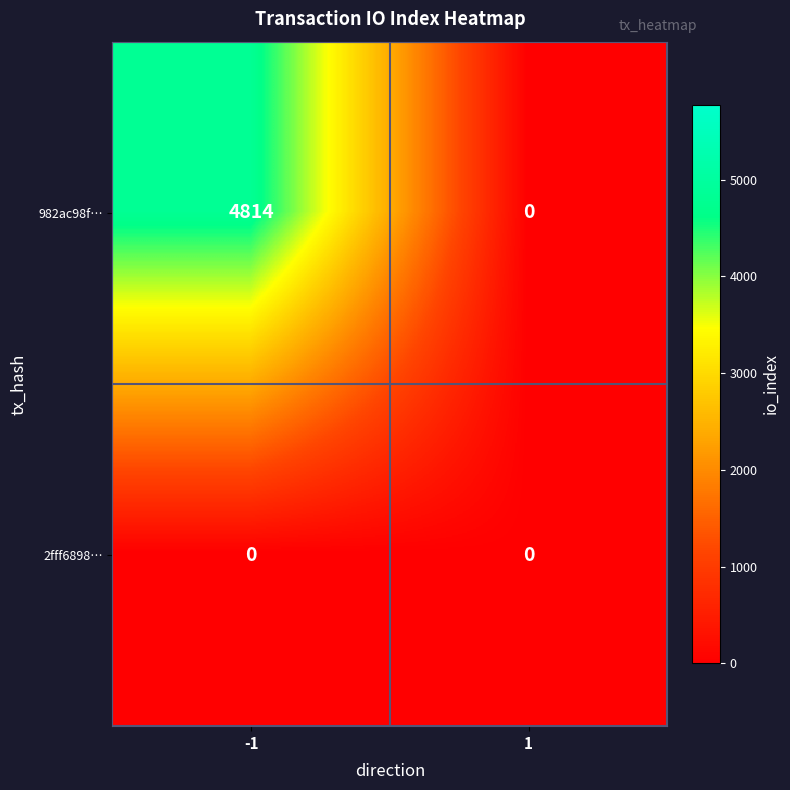

Reading left to right, transcribe all the data shown in this chart.

982ac98f…: 4814	0
2fff6898…: 0	0